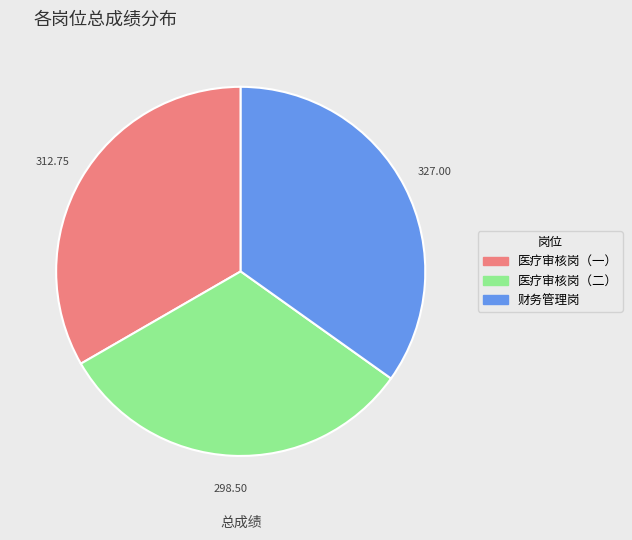

Between 医疗审核岗（二） and 财务管理岗, which is larger?

财务管理岗